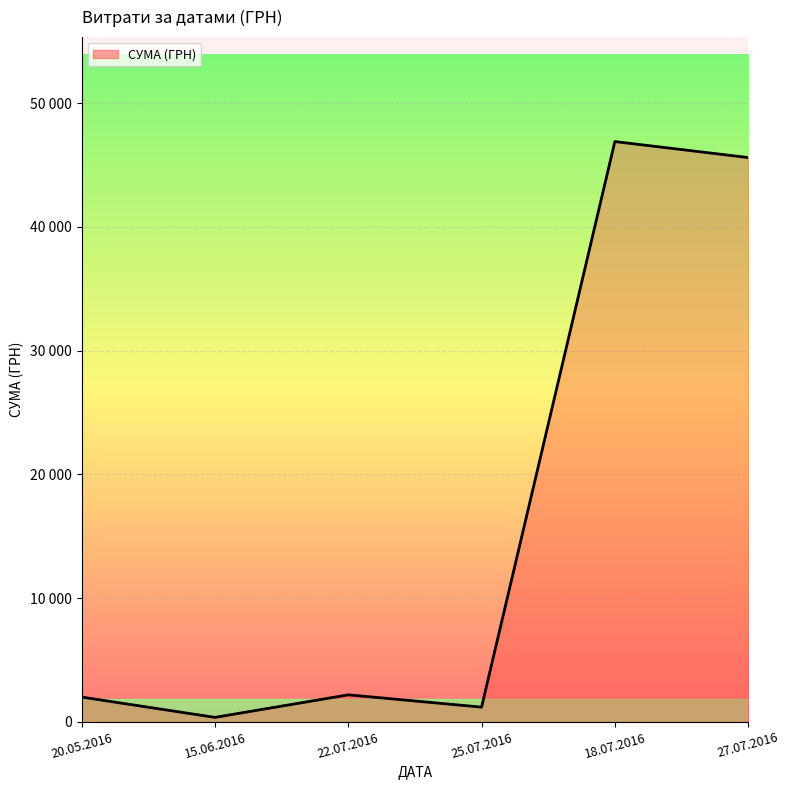

True or false: the data shows 27228.8 at 18.07.2016.

False